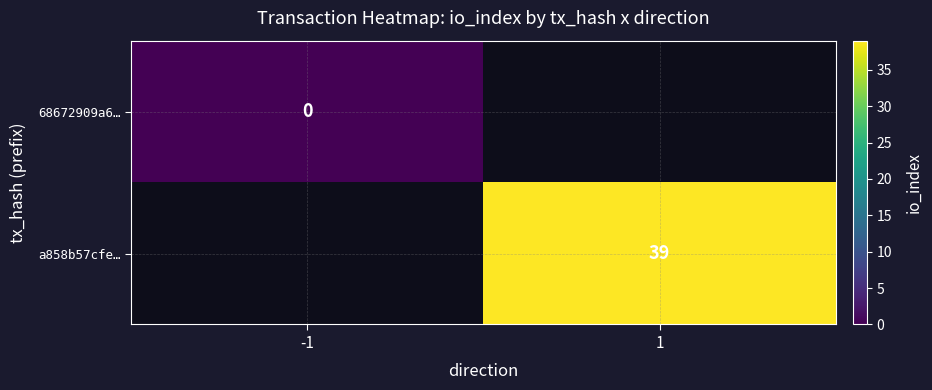

The a858b57cfe… series shows 39 at 1. True or false?

True